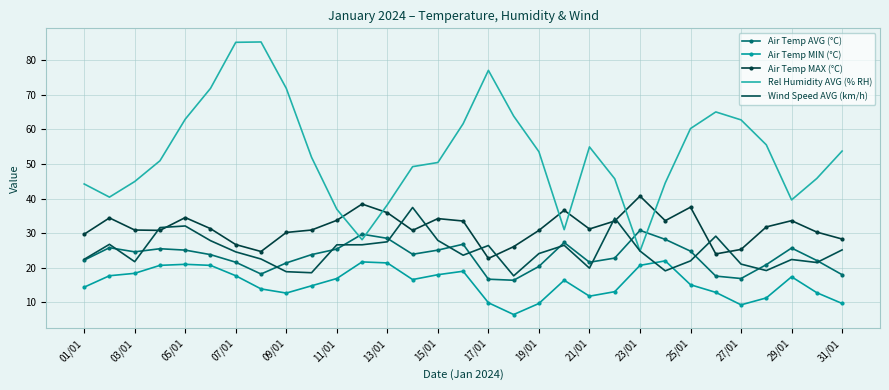

What is the maximum value for Air Temp AVG (°C)?

30.8